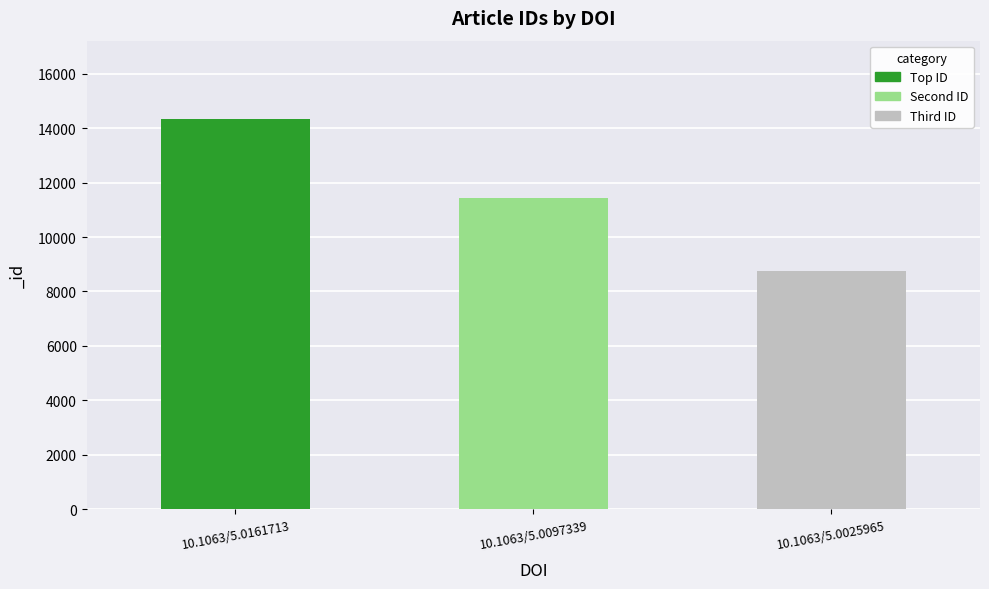

Reading right to left, list all the values displayed in this chart.

8746	11417	14342